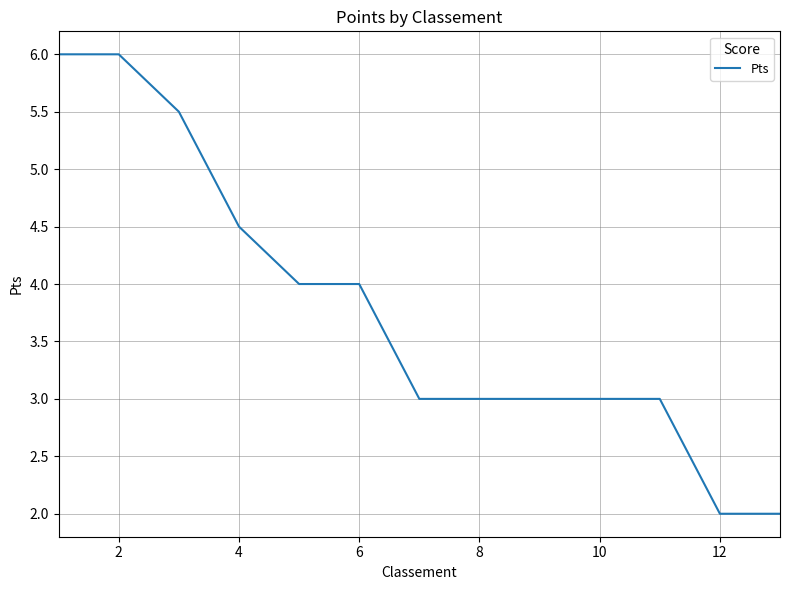

What is the greatest value displayed?

6.0